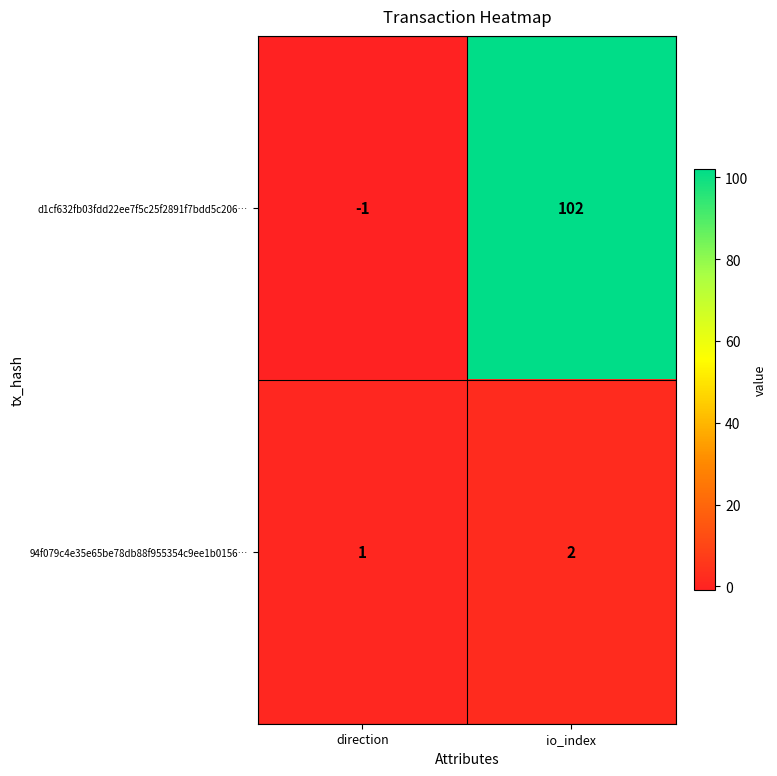

List the series in order of their overall mean, lowest first.

94f079c4e35e65be78db88f955354c9ee1b0156…, d1cf632fb03fdd22ee7f5c25f2891f7bdd5c206…